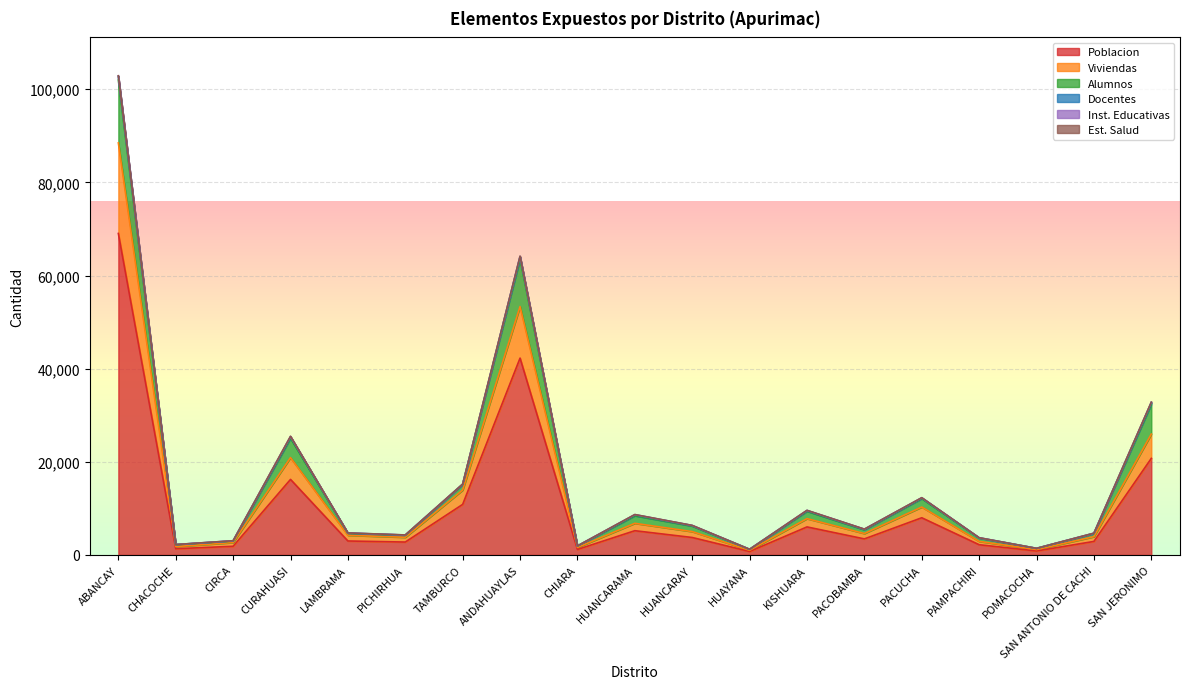

Where is the first local minimum for Poblacion?

CHACOCHE